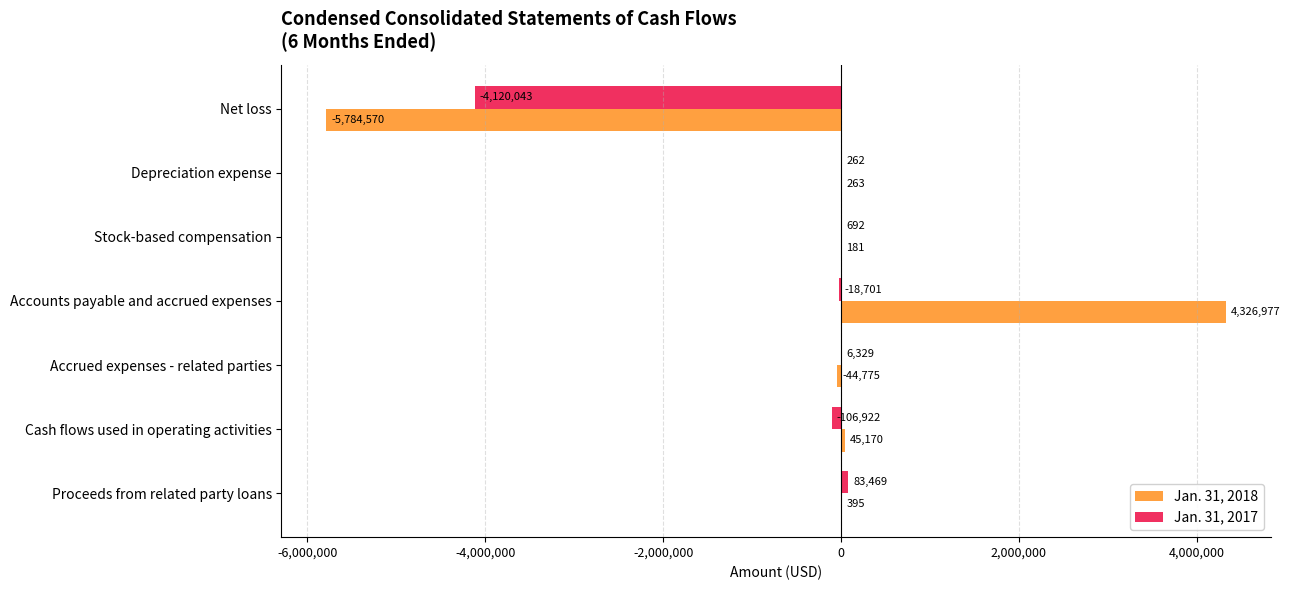

At which category is the sum across all series the highest?

Accounts payable and accrued expenses